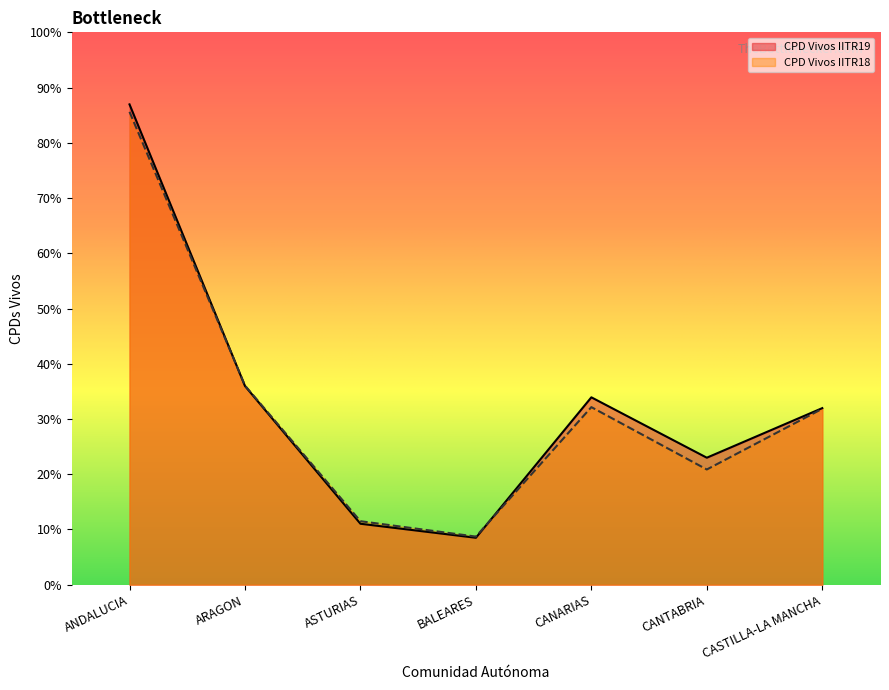

At which label is CPD Vivos IITR18 closest to 61750?

ARAGON